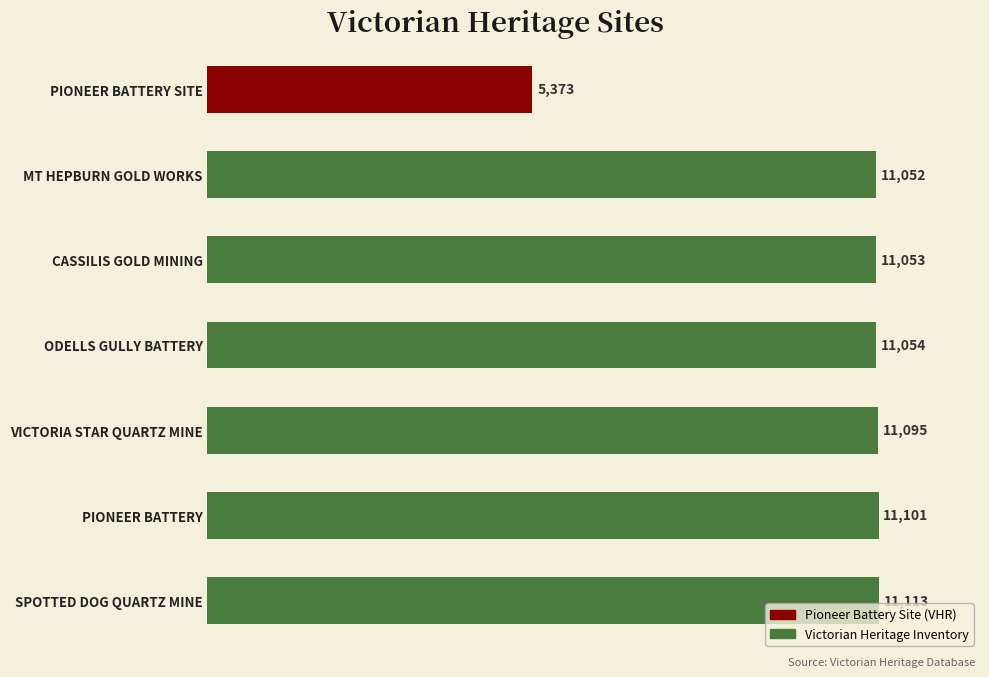

What is the average value?

10263